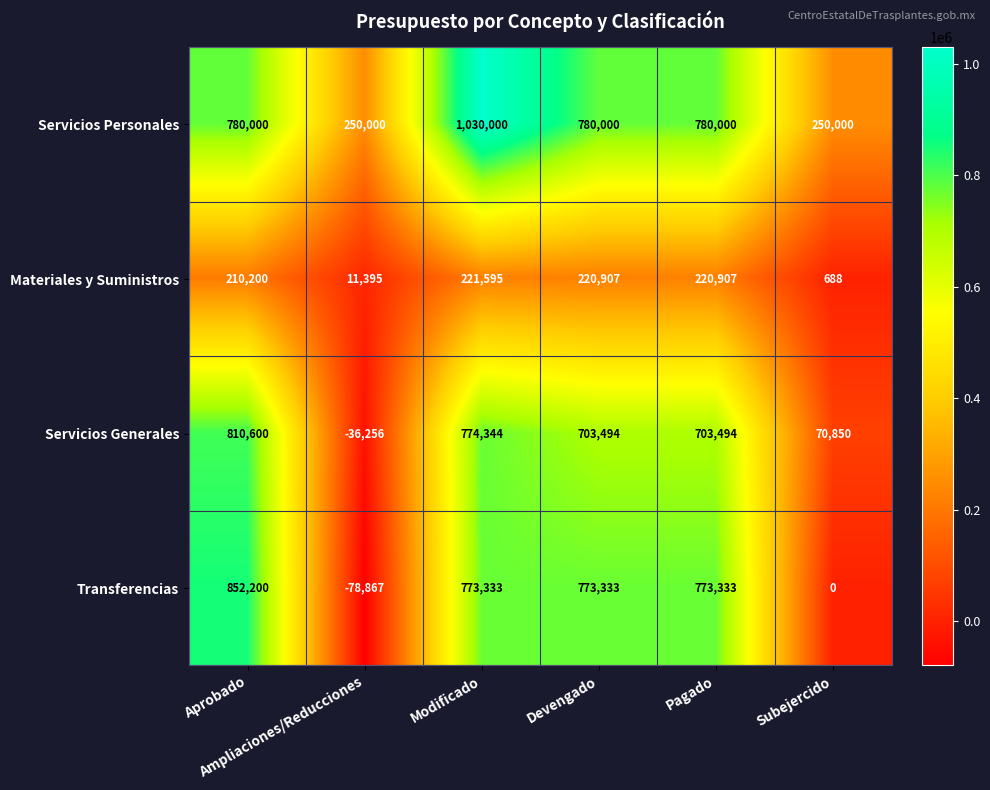

Which series has the largest total across all categories?

Servicios Personales